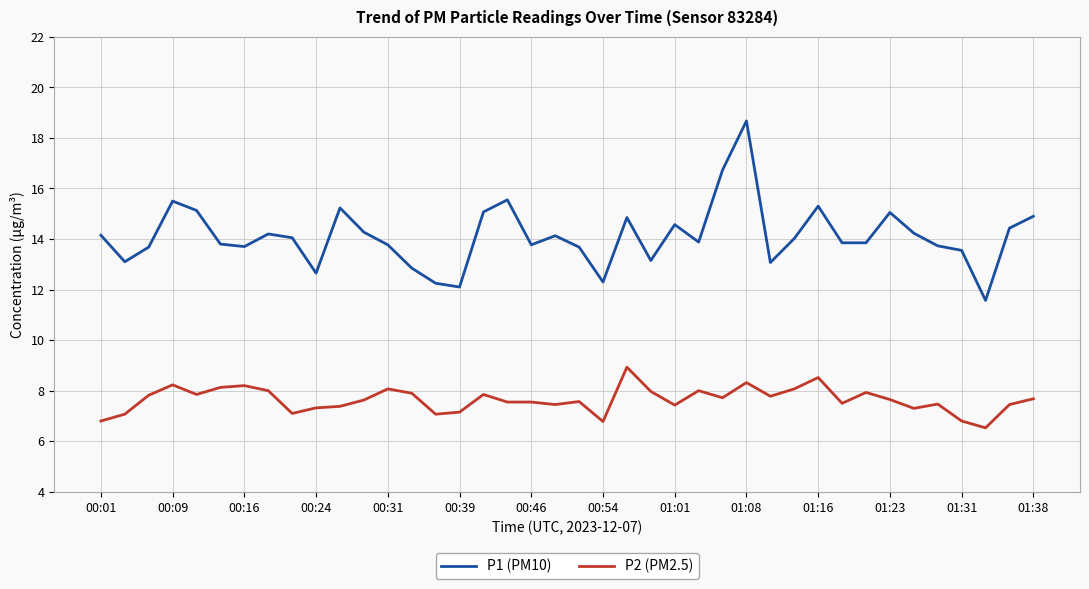

True or false: P2 (PM2.5) has more than 2 points higher than both neighbors.

True